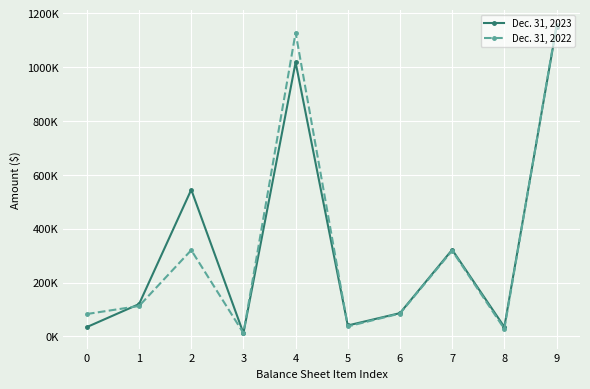

At which category does the chart reach its minimum across all series?

3